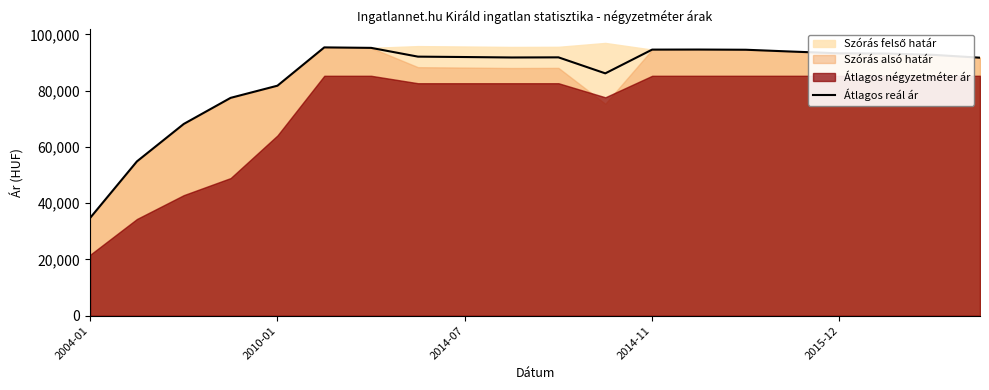

What is the smallest value displayed?

34761